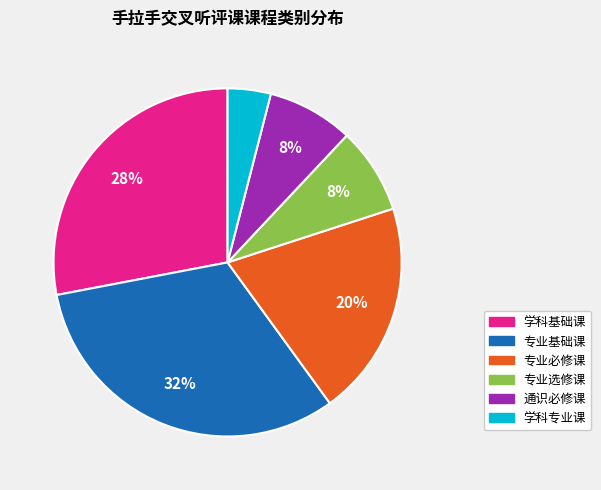

Which has a higher value, 通识必修课 or 学科基础课?

学科基础课